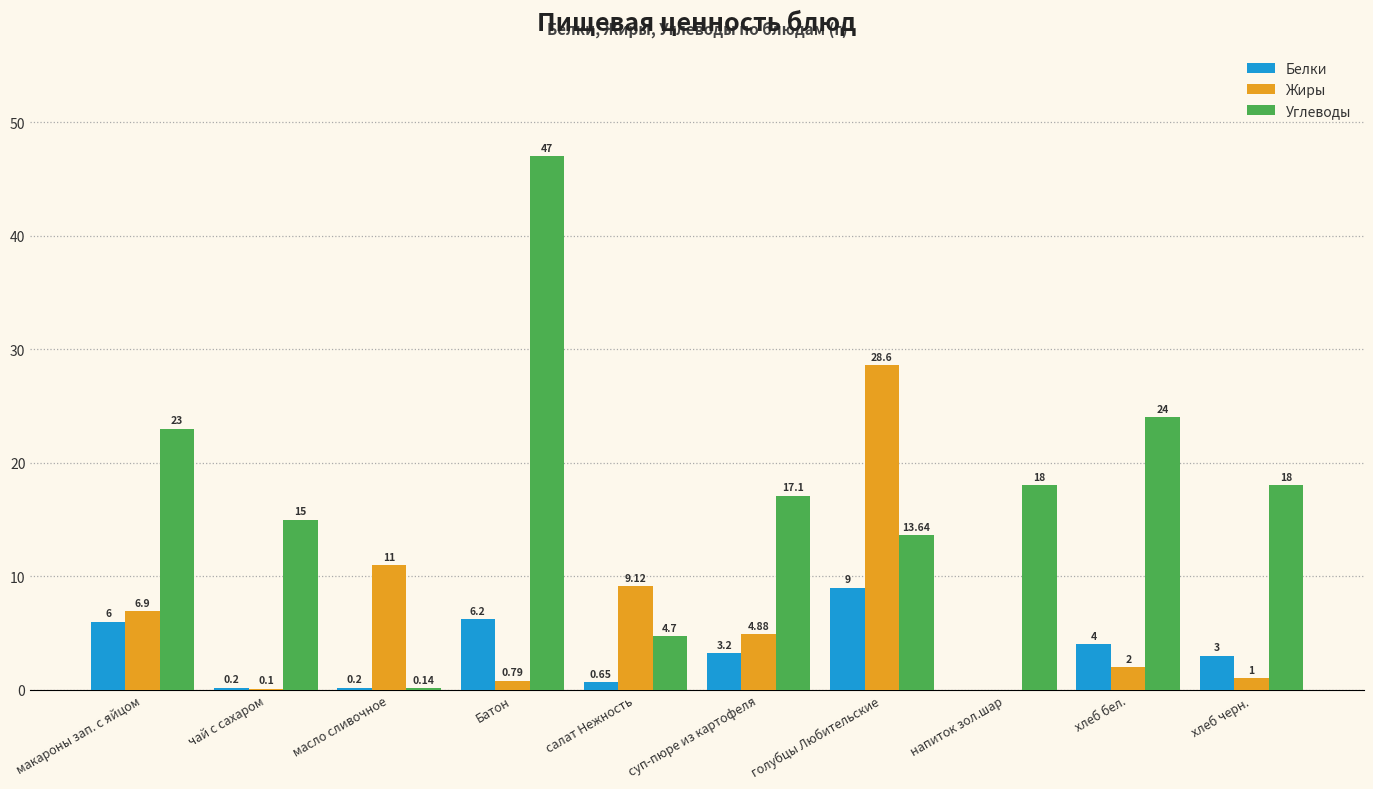

At which label does Жиры reach its peak?

голубцы Любительские